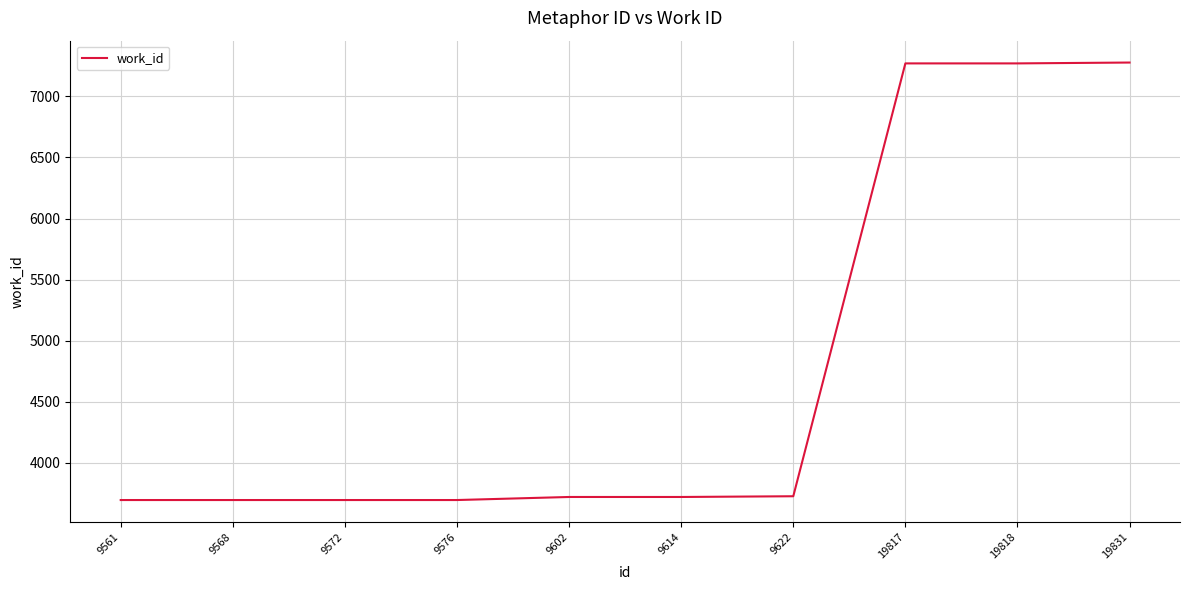

Is it true that the value at 9614 is 2599?

False